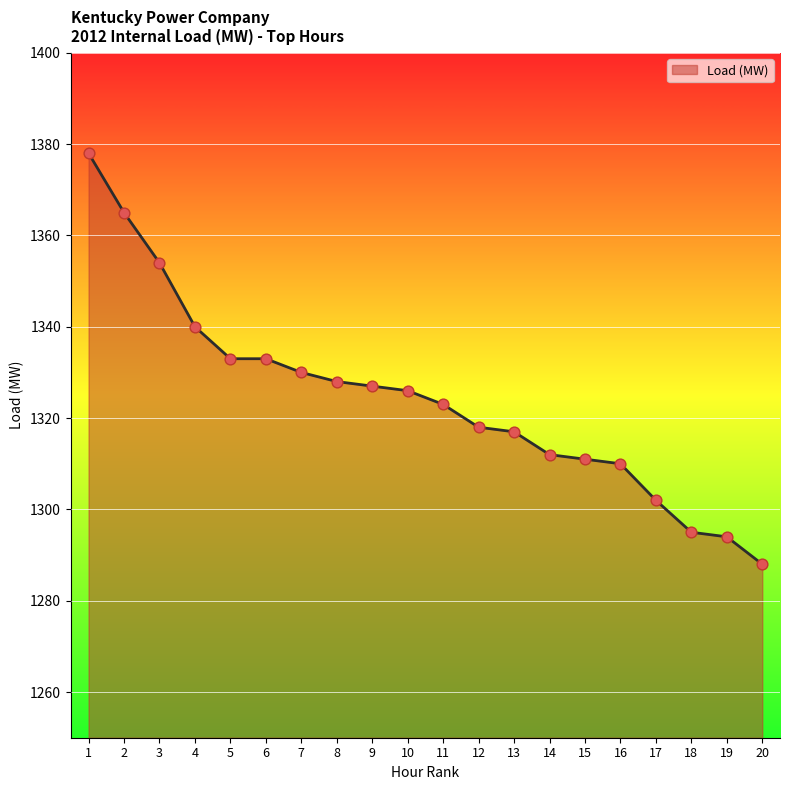

What is the change in value from 1 to 12?

-60